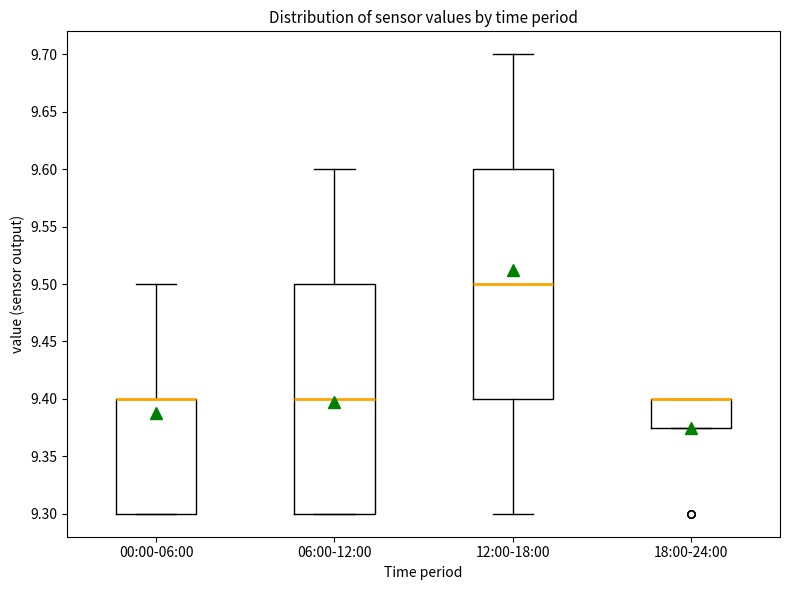

Reading left to right, transcribe this box plot: for each box, give where its median line is, the range the box spans, and where its two whiskers end, as read against the y-axis. The values are not printed on the chart, so give them approximately, as read against the axis.

00:00-06:00: median 9.400 (drawn on the box's upper edge), box 9.300 to 9.400, whiskers 9.300 to 9.500
06:00-12:00: median 9.400, box 9.300 to 9.500, whiskers 9.300 to 9.600
12:00-18:00: median 9.500, box 9.400 to 9.600, whiskers 9.300 to 9.700
18:00-24:00: median 9.400 (drawn on the box's upper edge), box 9.375 to 9.400, whiskers 9.375 to 9.400